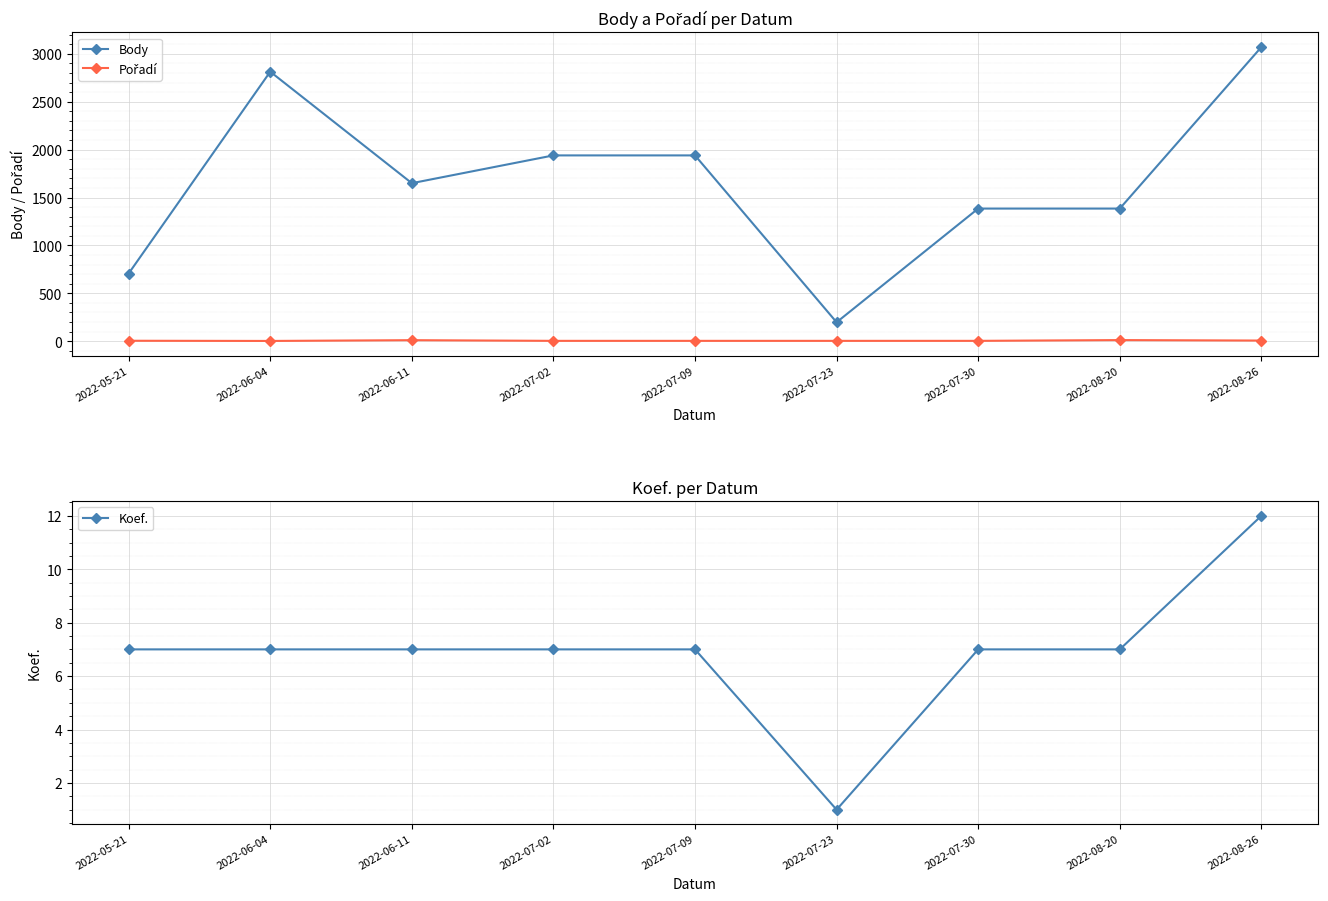

What position from the right is 2022-08-26?

1